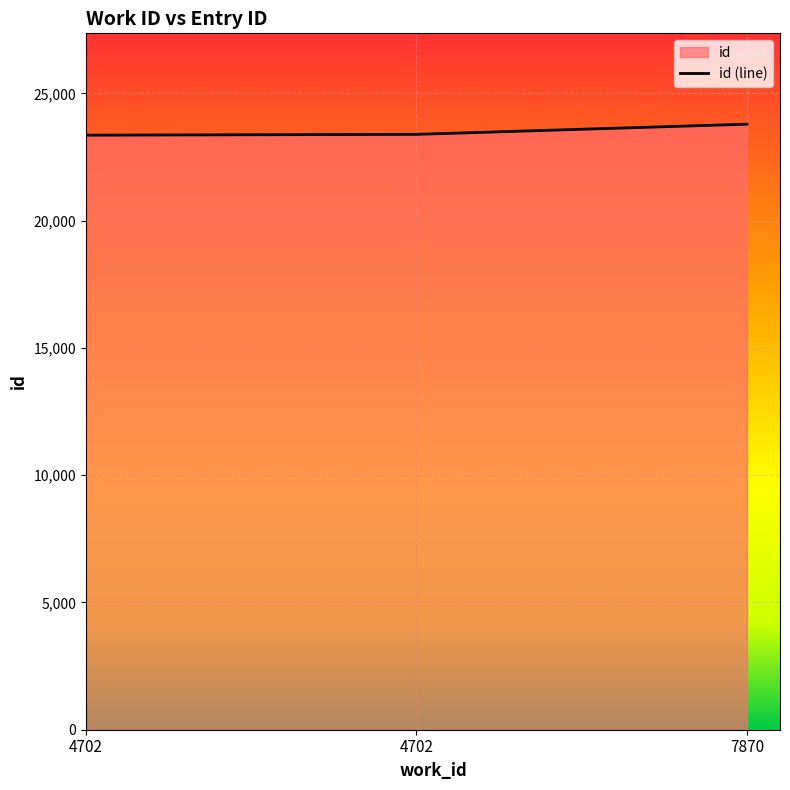

Reading left to right, what are all the values shown in this chart?

23359	23391	23791